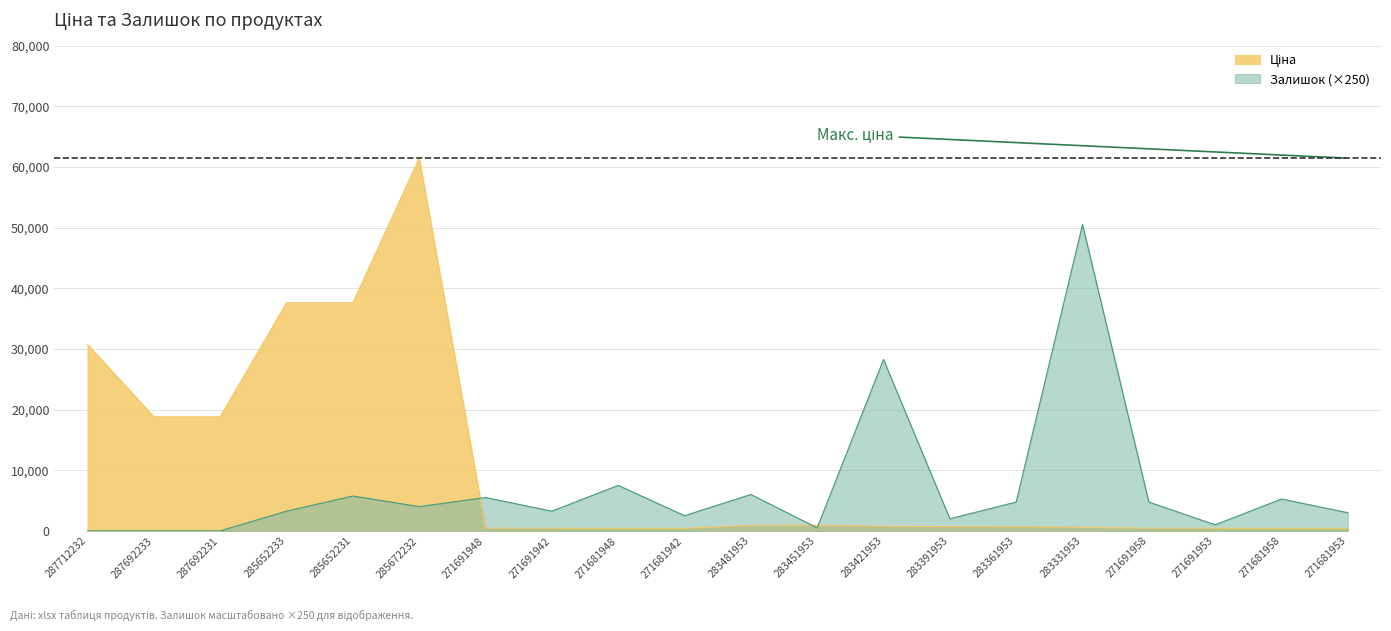

At which label does Залишок reach its minimum?

287712232